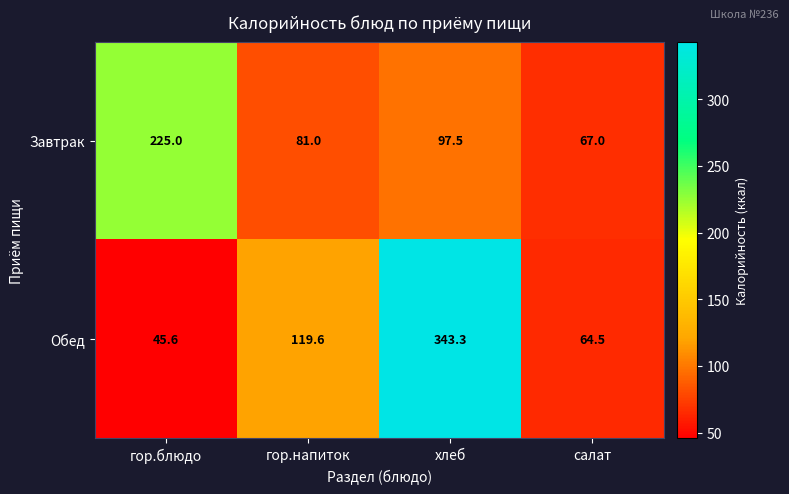

What is the difference between the second highest and minimum values in the Обед series?

74.0